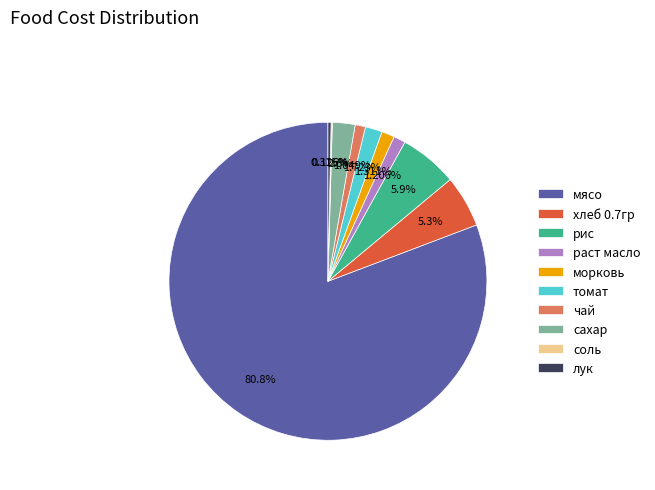

To the nearest percent, what is the difference between the хлеб 0.7гр and томат slice percentages?

4%